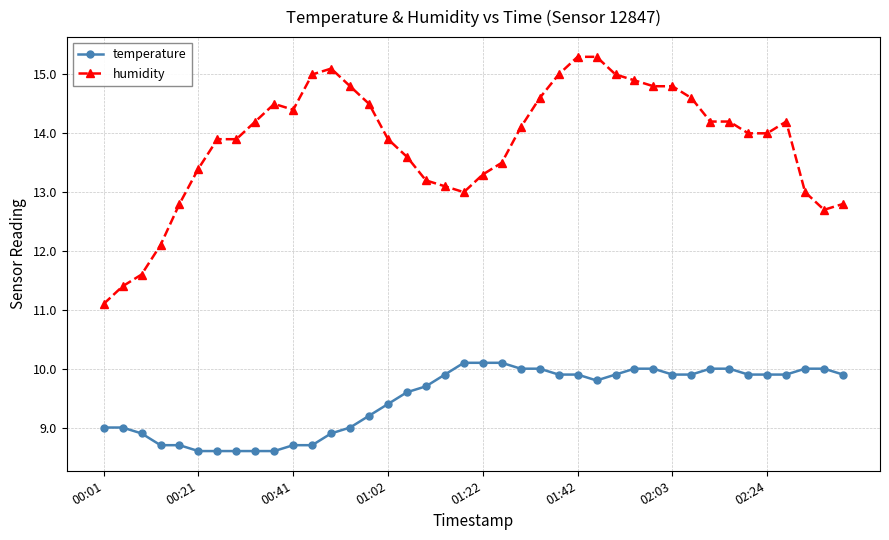

Rank the series by their maximum value, from highest to lowest.

humidity, temperature